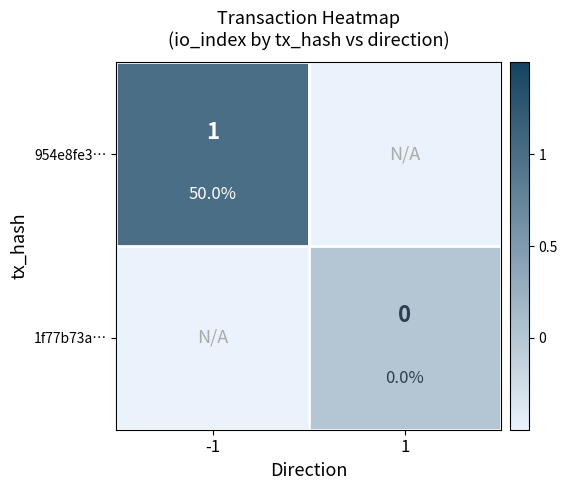

Which category has the highest value across all series?

-1